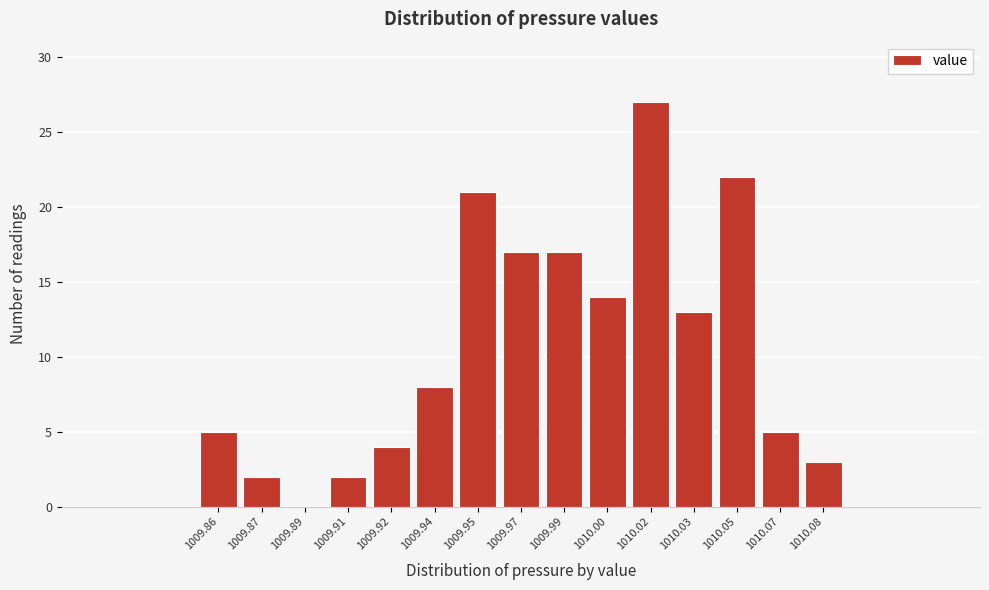

Reading left to right, what are all the values shown in this chart?

1009.86=5	1009.87=2	1009.89=0	1009.91=2	1009.92=4	1009.94=8	1009.95=21	1009.97=17	1009.99=17	1010.00=14	1010.02=27	1010.03=13	1010.05=22	1010.07=5	1010.08=3